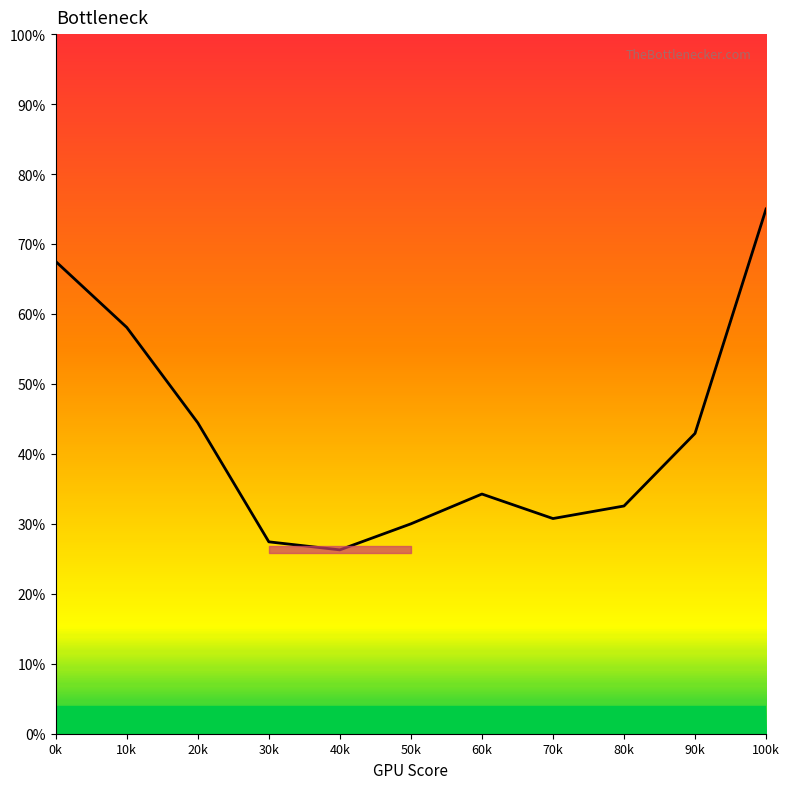

Does the chart have visible grid lines?

No